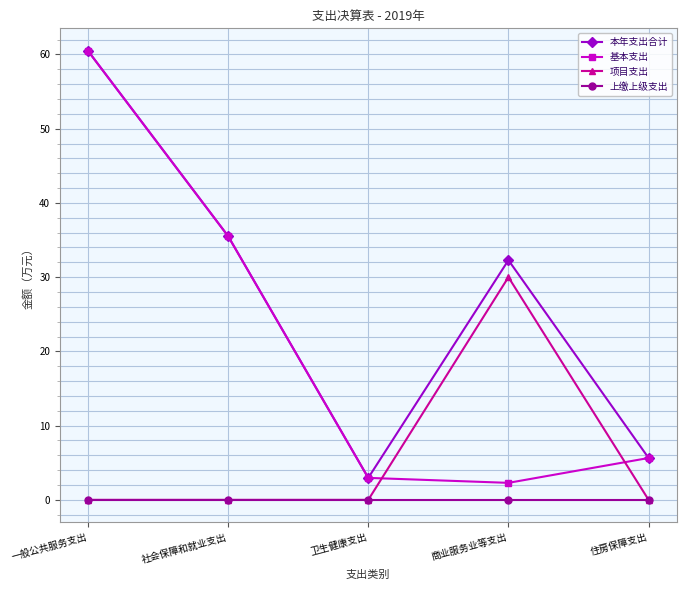

At which label does 基本支出 reach its peak?

一般公共服务支出